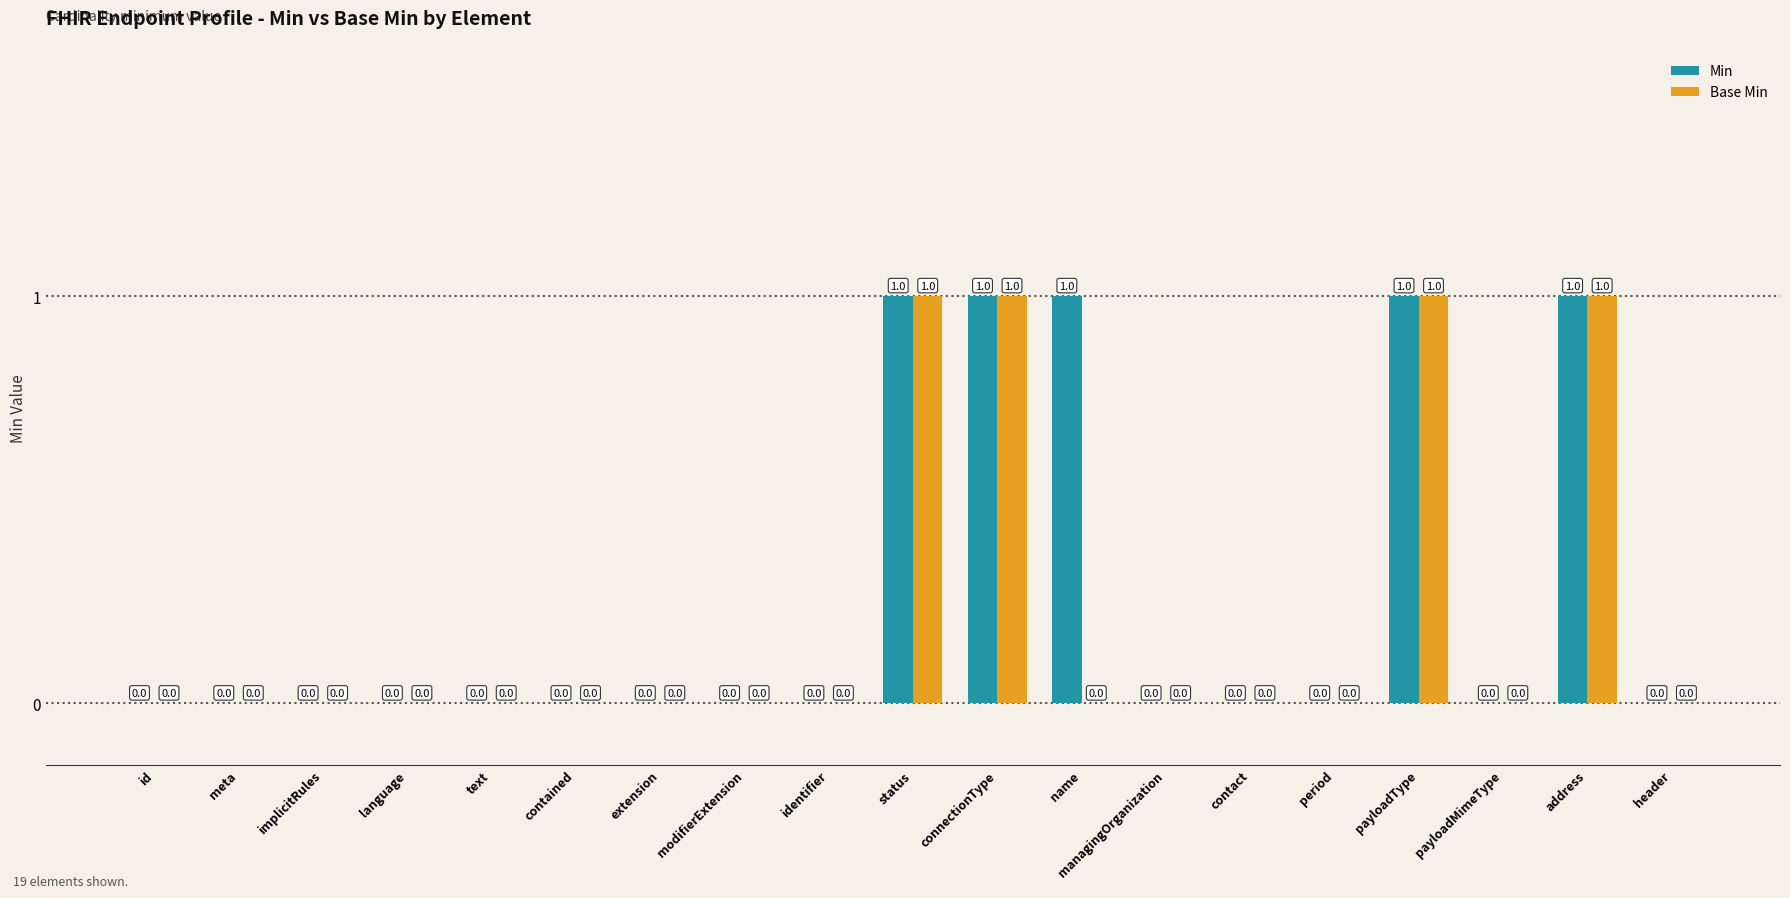

How many values in Min are above zero?

5